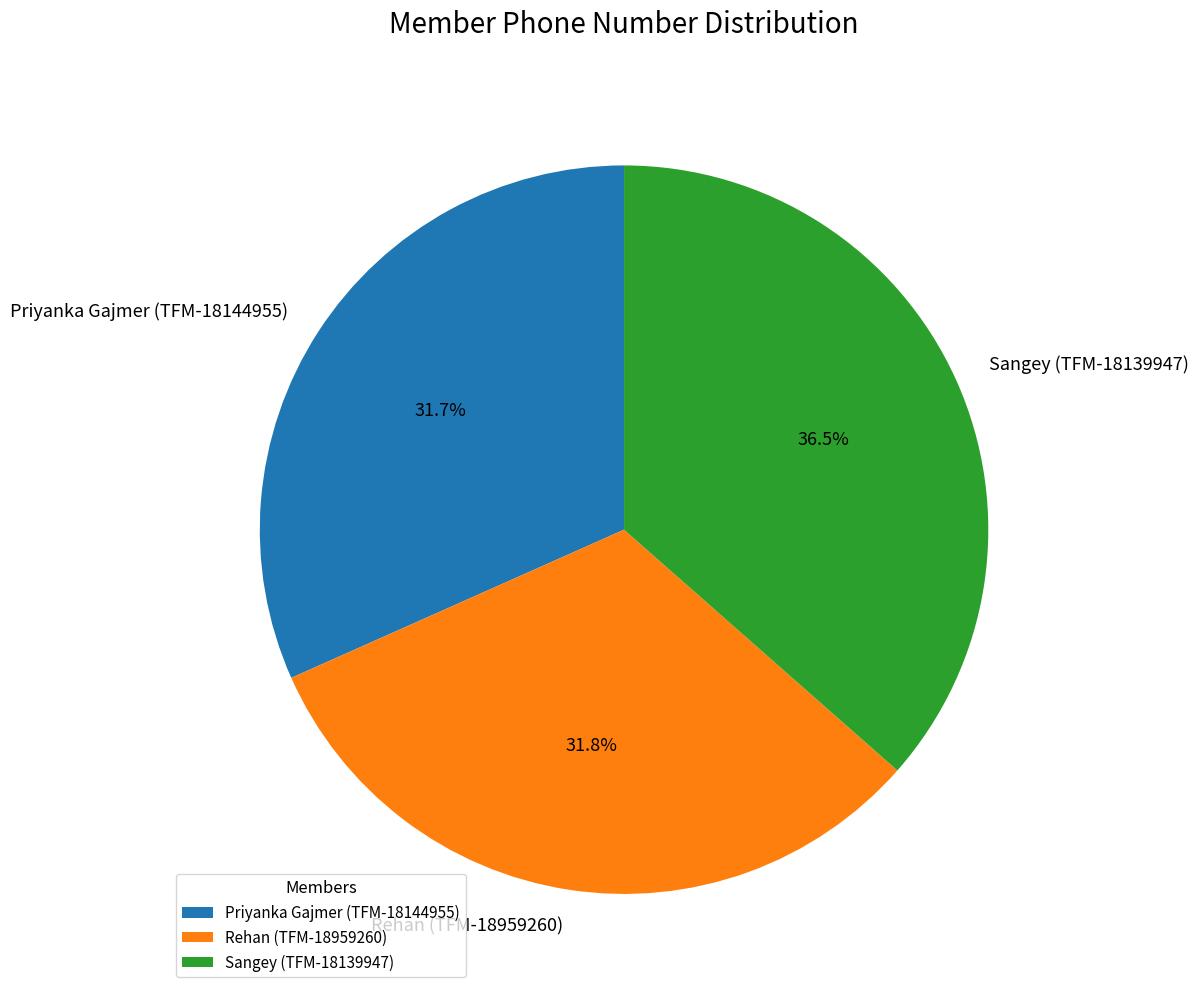

Approximately how many times larger is the value at Sangey (TFM-18139947) compared to Rehan (TFM-18959260)?

1.1